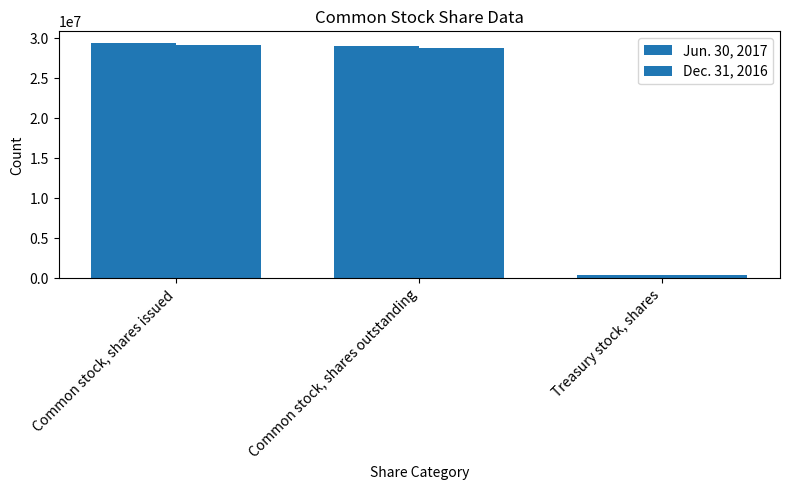

How many values in the Dec. 31, 2016 series are below 28727616?

1